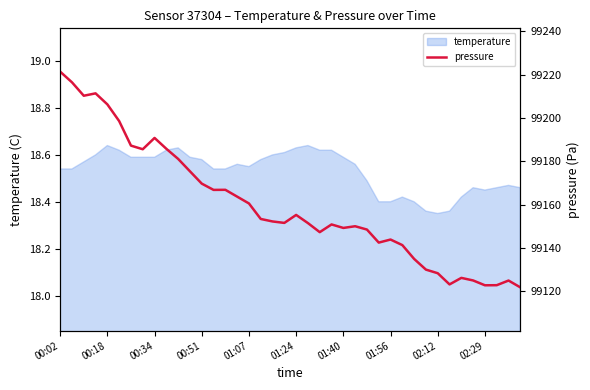

The value at 31 is 145716.7. True or false?

False